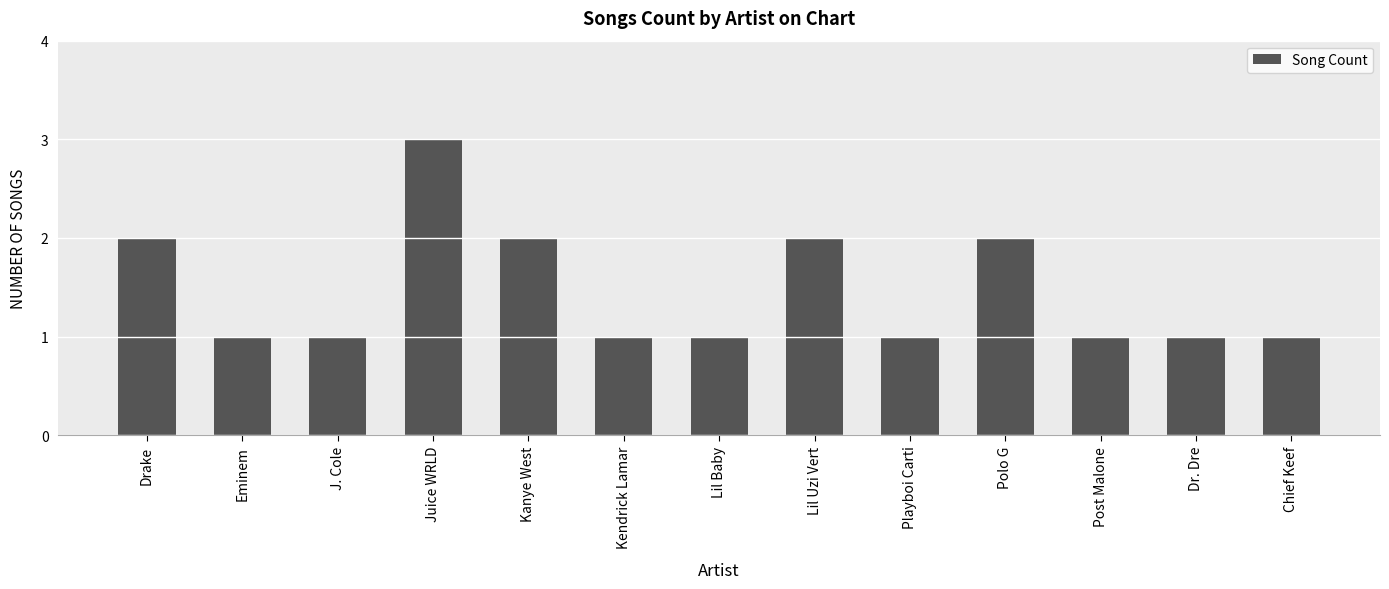

Count the number of data series in this chart.

1